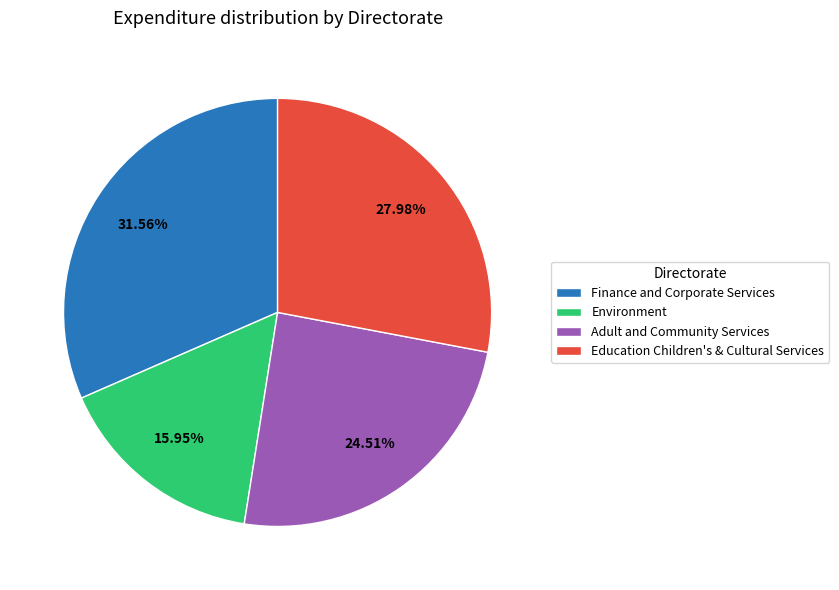

What is the ratio of the value at Education Children's & Cultural Services to the value at Finance and Corporate Services?

0.9